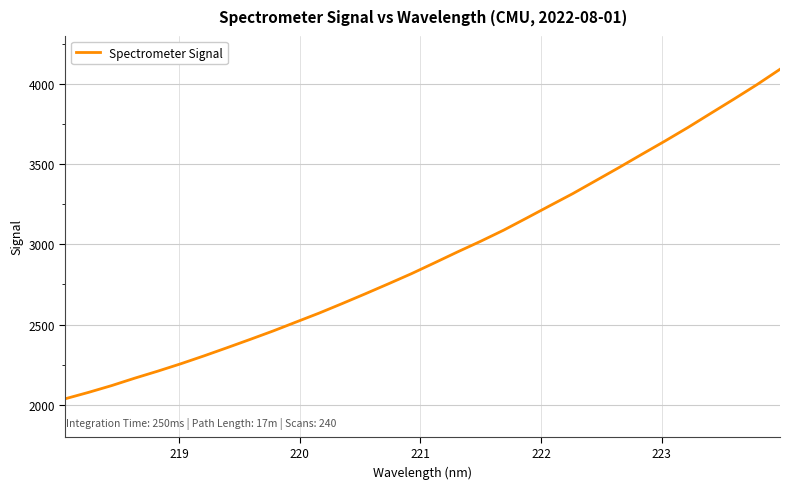

What is the difference between the maximum and minimum values?

2054.8